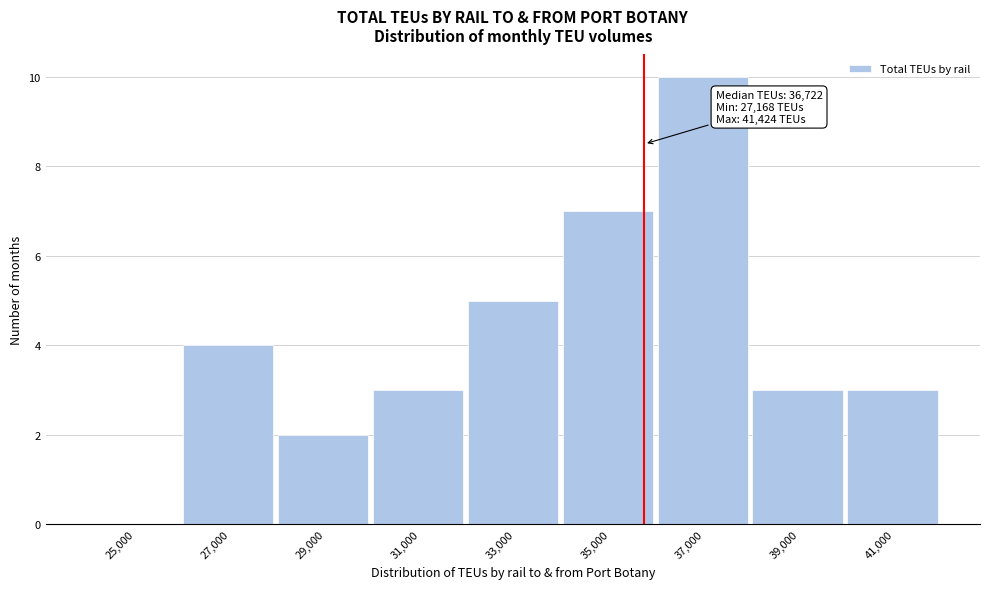

Reading right to left, what are all the values shown in this chart?

41,000=3	39,000=3	37,000=10	35,000=7	33,000=5	31,000=3	29,000=2	27,000=4	25,000=0